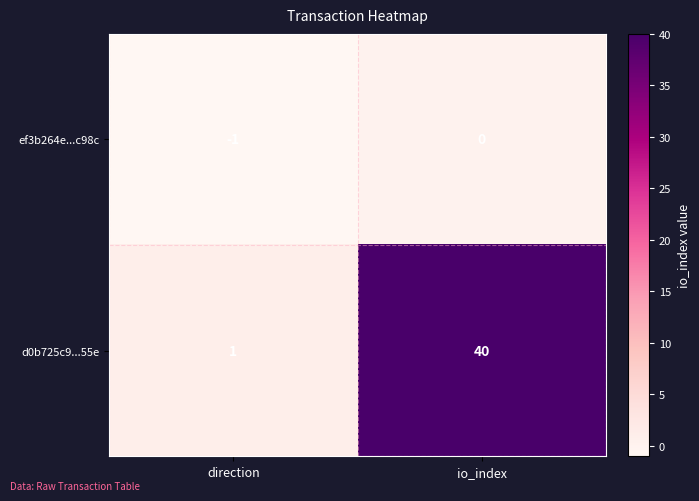

What is the sum of the d0b725c9...55e values at direction and io_index?

41